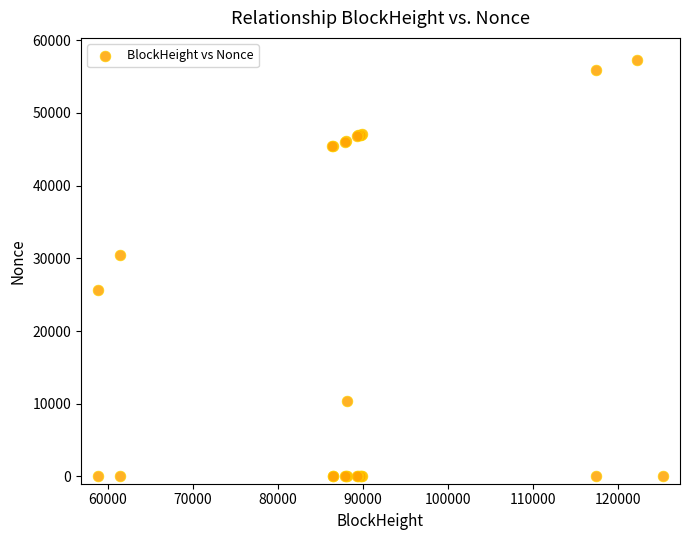

What Y value in the scatter plot is closest to 28661?

30412